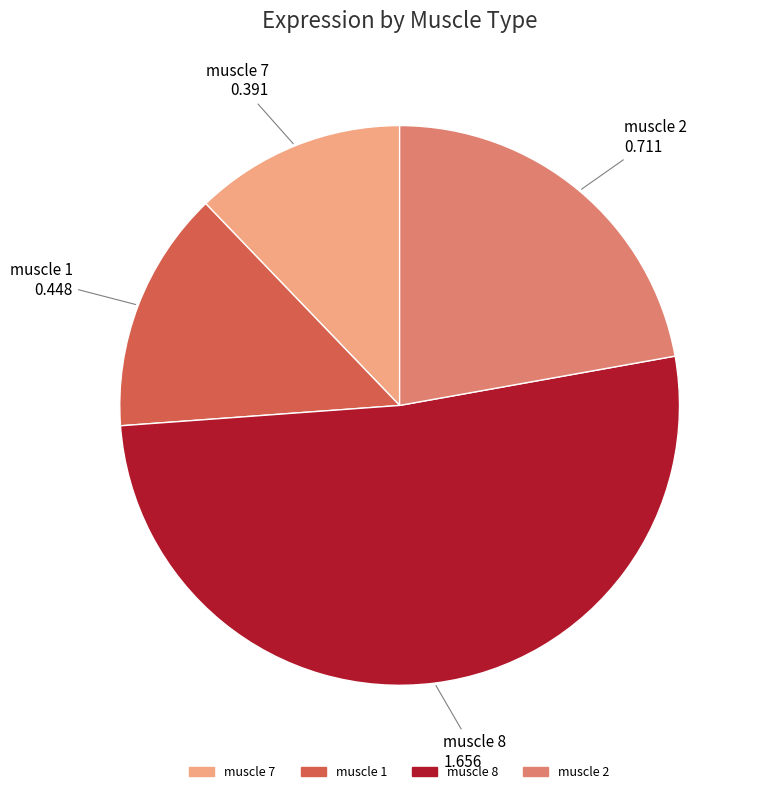

Which slice is the smallest?

muscle 7